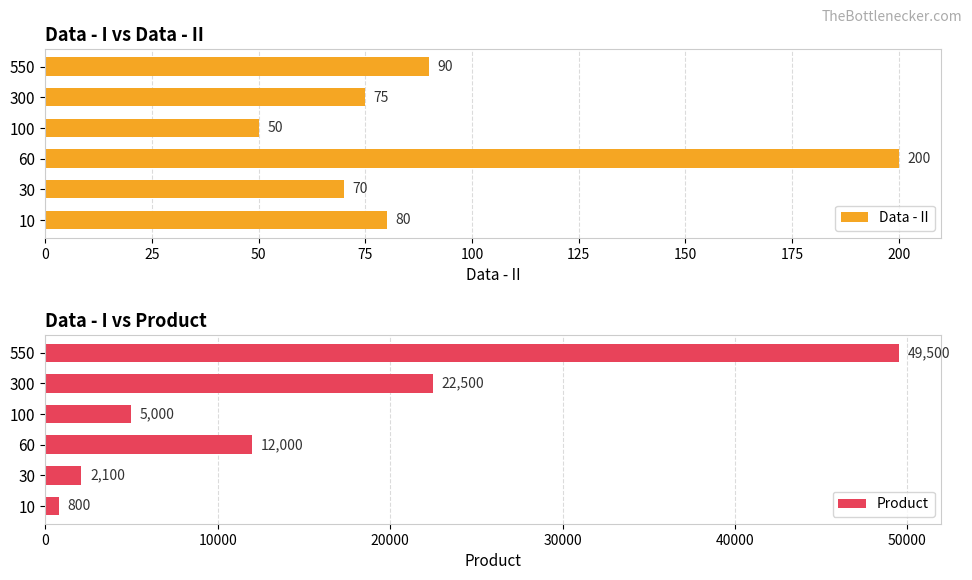

What is the minimum value shown in the chart?

50